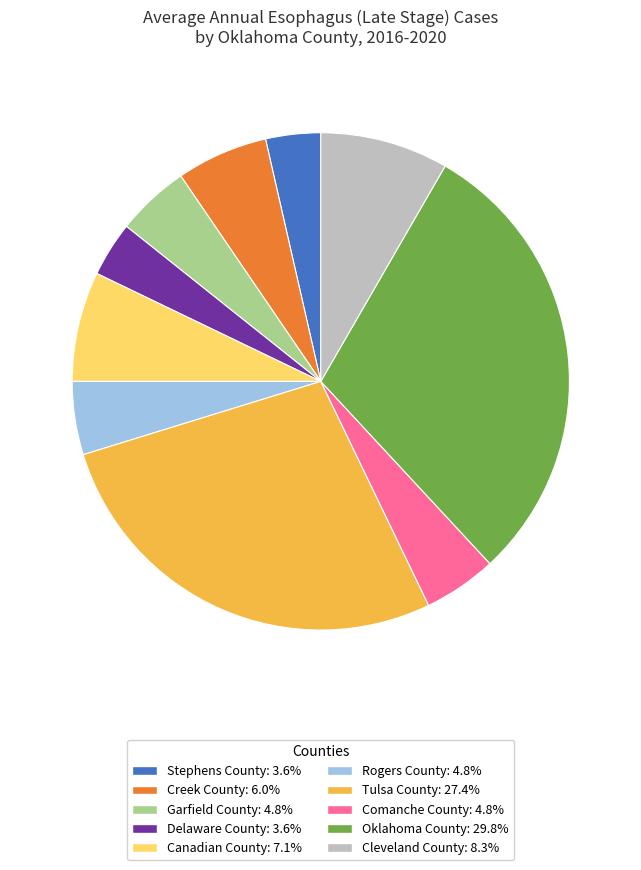

What is the largest slice in the pie chart?

Oklahoma County